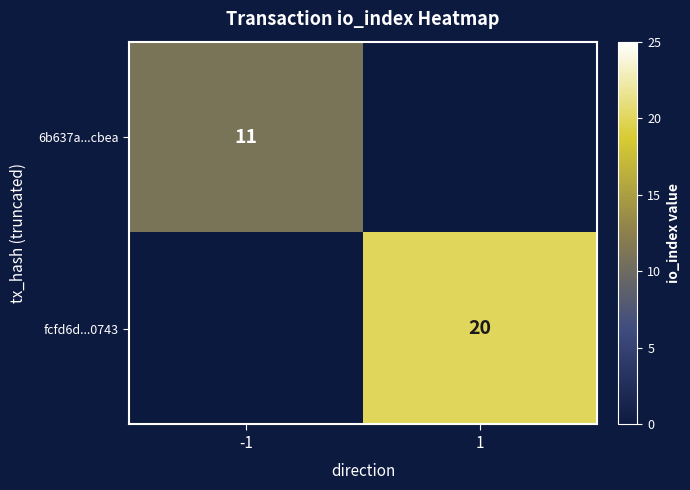

Count the number of data series in this chart.

2